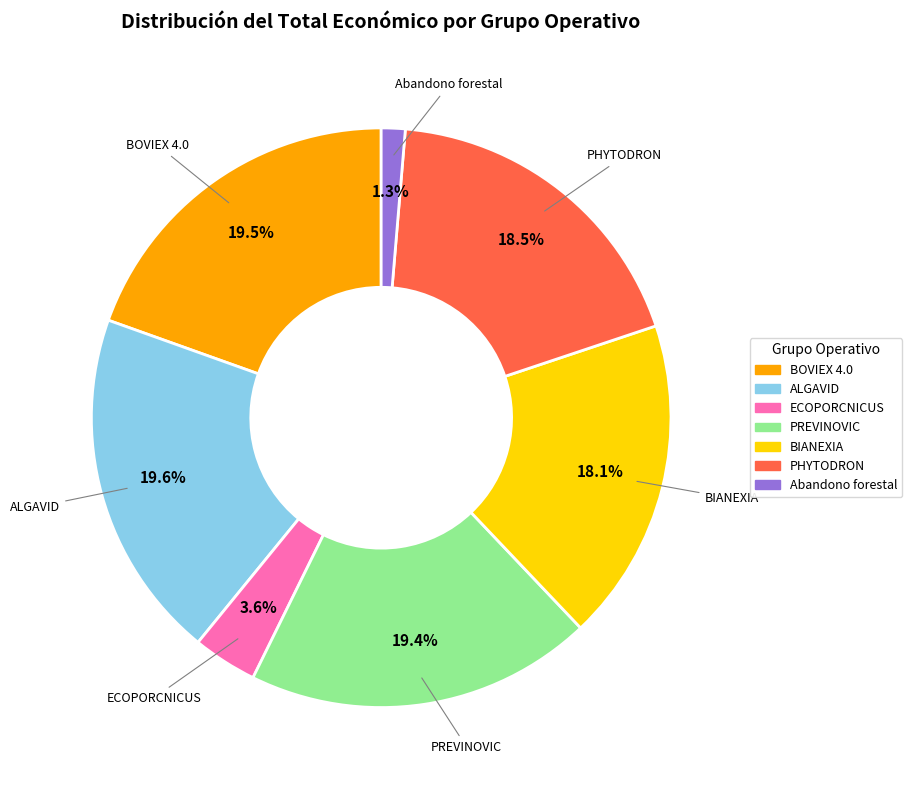

Count the number of slices in the pie.

7